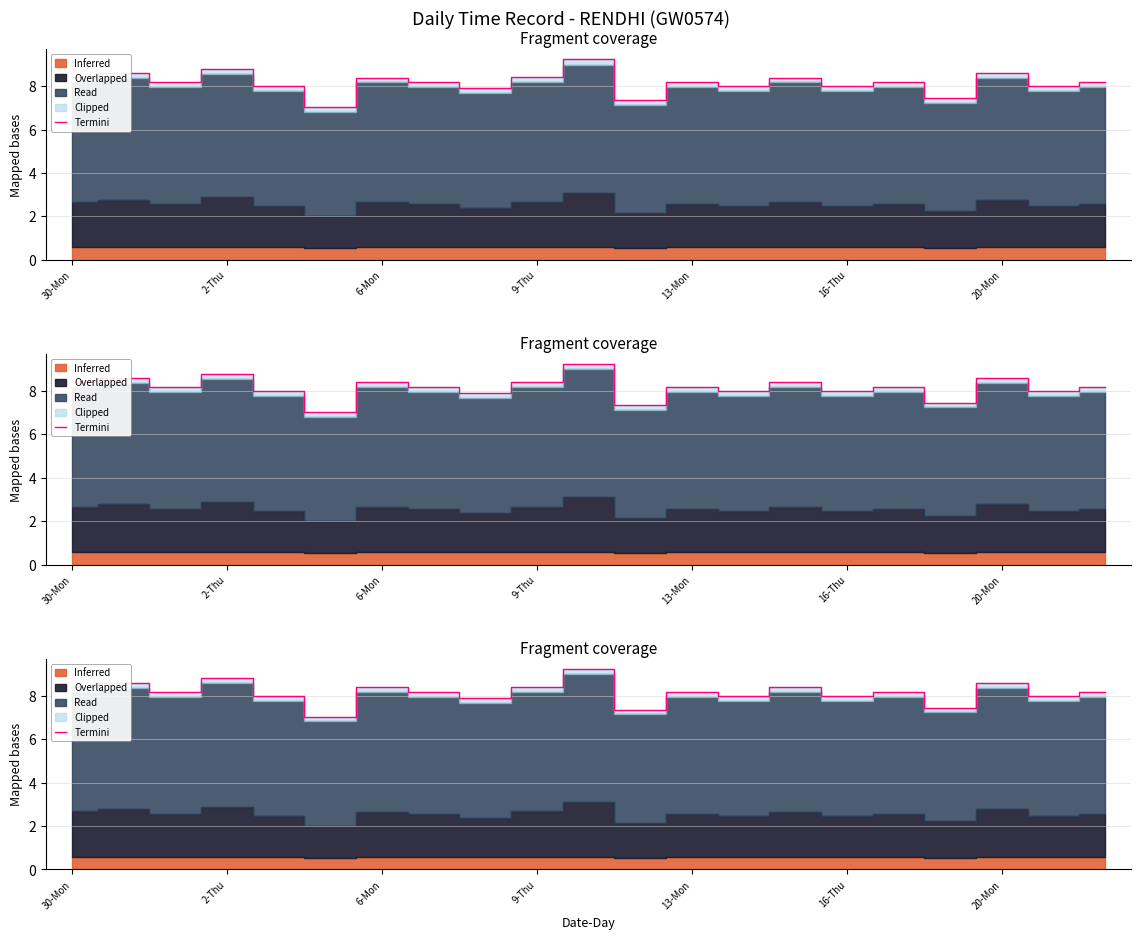

How many data points does each series have?

21